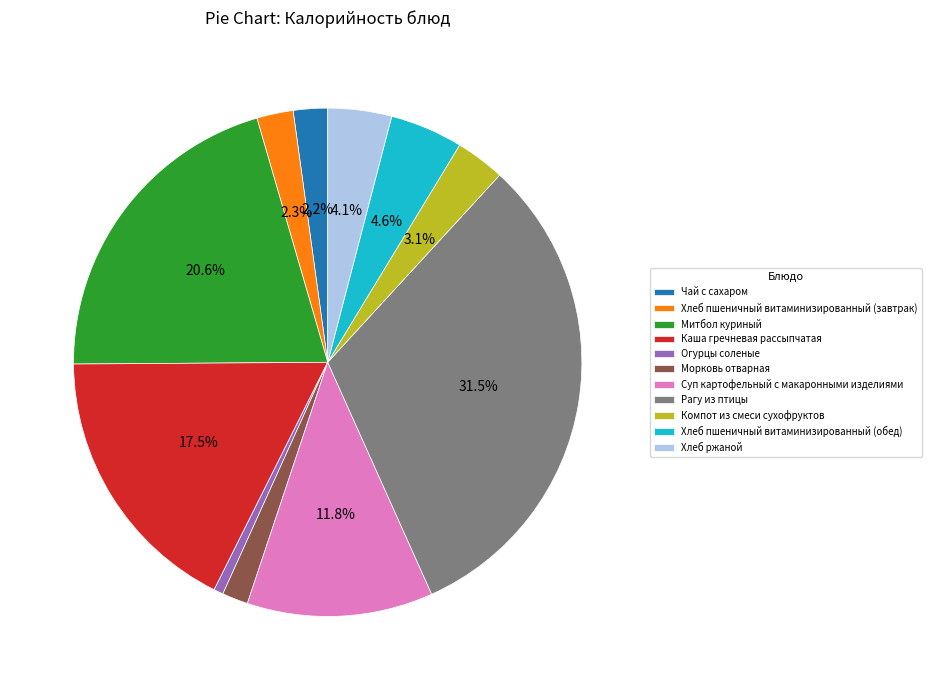

Is Огурцы соленые the majority of the pie?

No